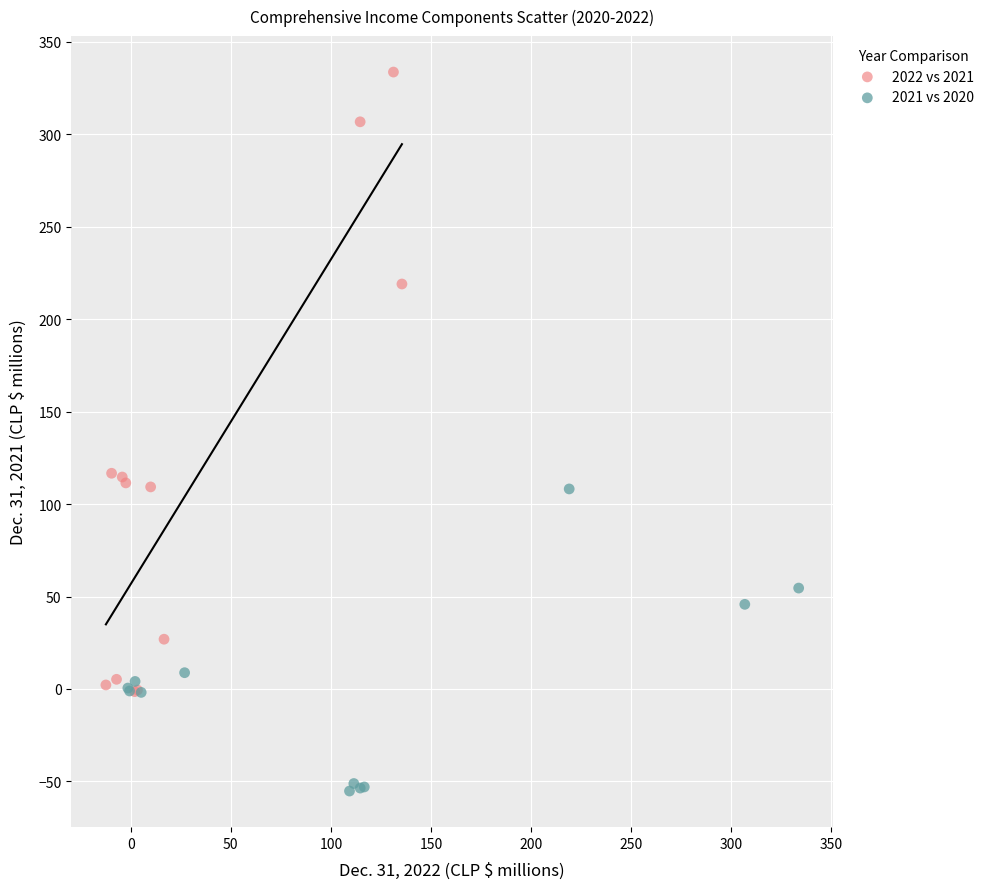

Which series has the widest spread of Y values?

2022 vs 2021